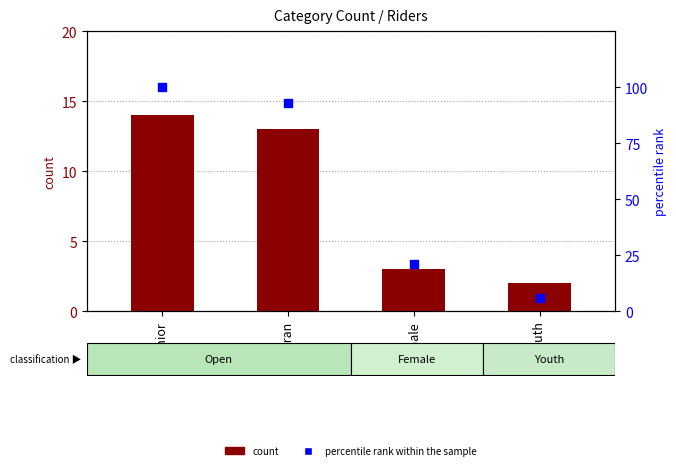

Which series has the largest Y range (max minus min)?

percentile rank within the sample